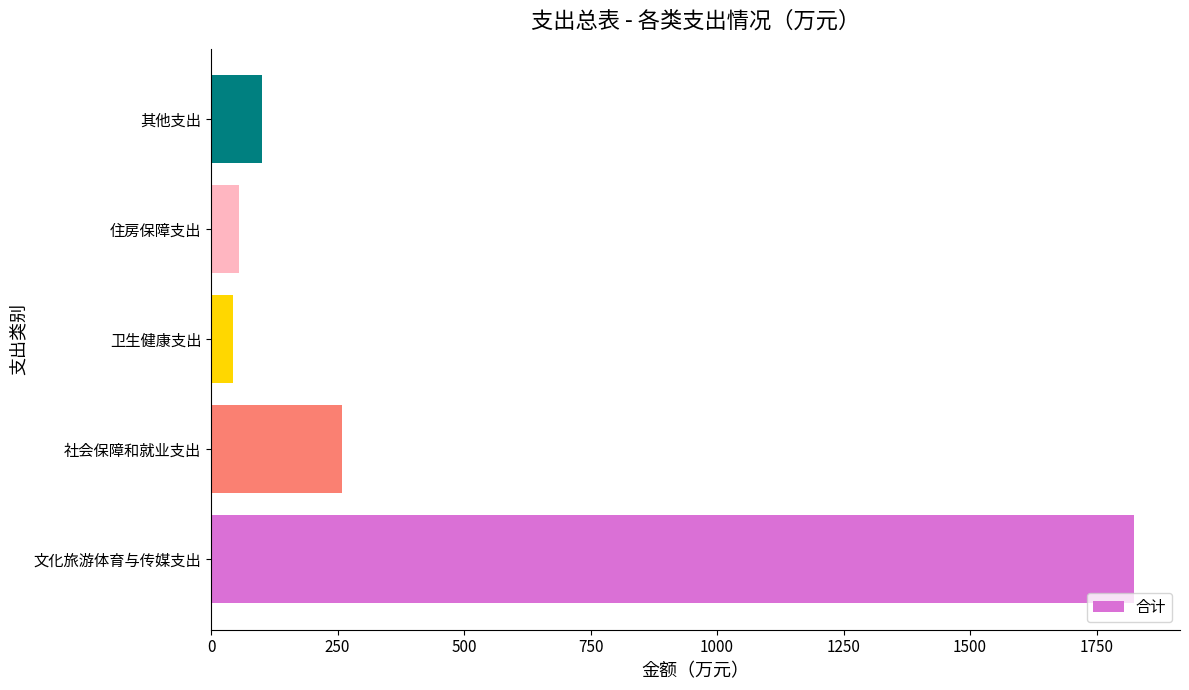

How many bars are there in total?

5